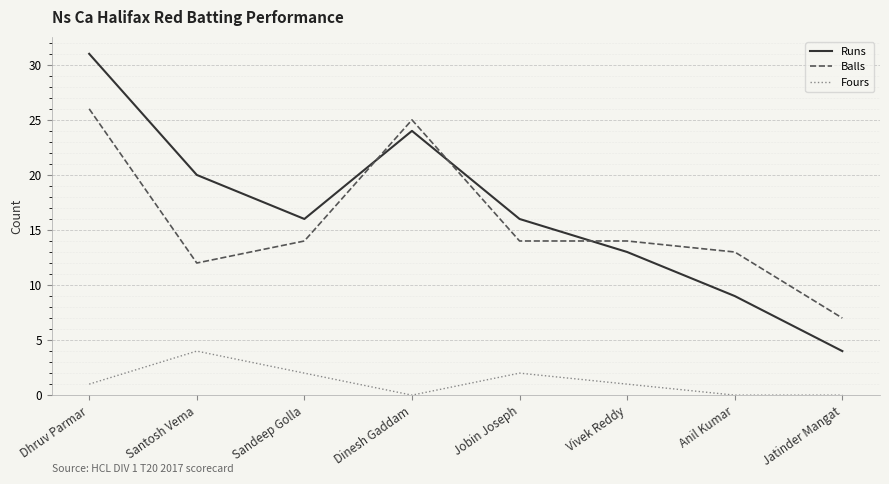

True or false: Fours and Balls cross at least once.

False